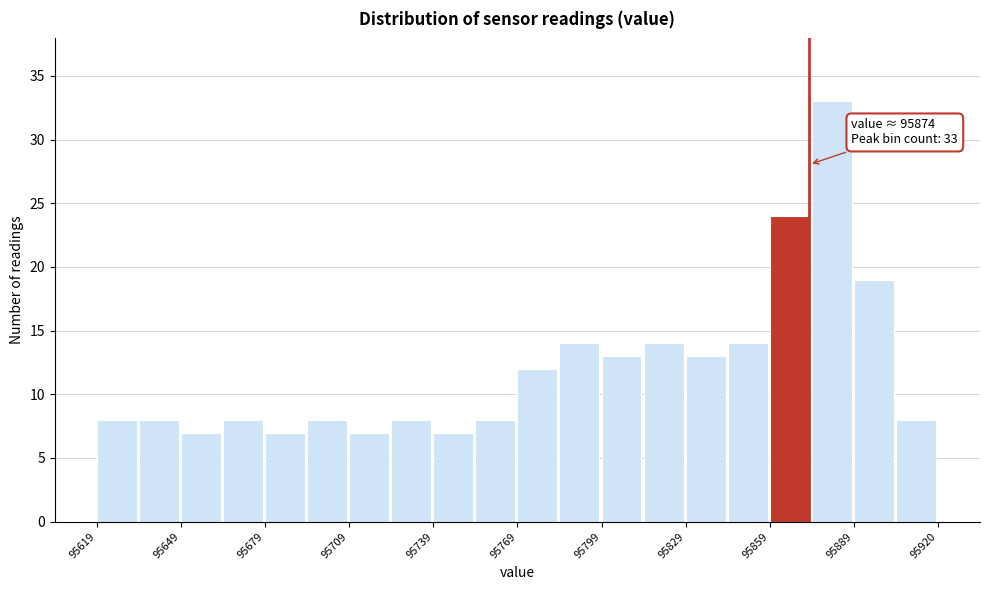

Read against the x-axis, roughly where is the centre of the tallest bar?

95880